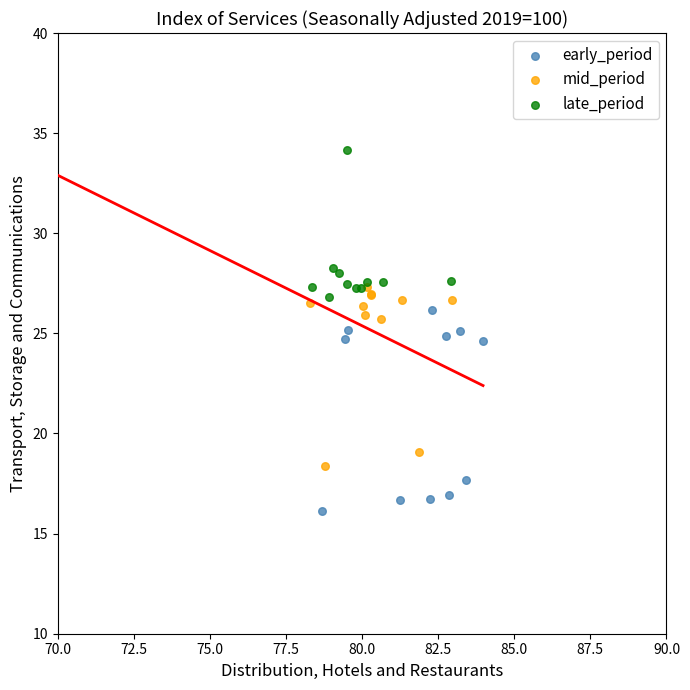

Which series reaches the minimum Y coordinate?

early_period